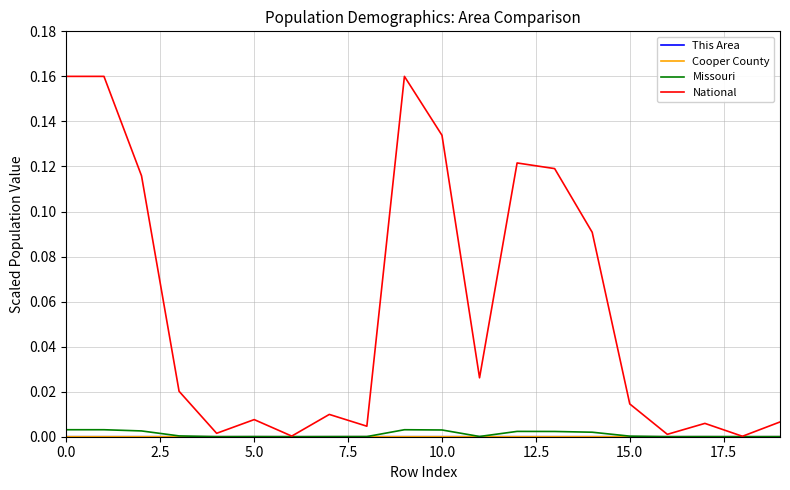

Which series has the widest spread of values?

National